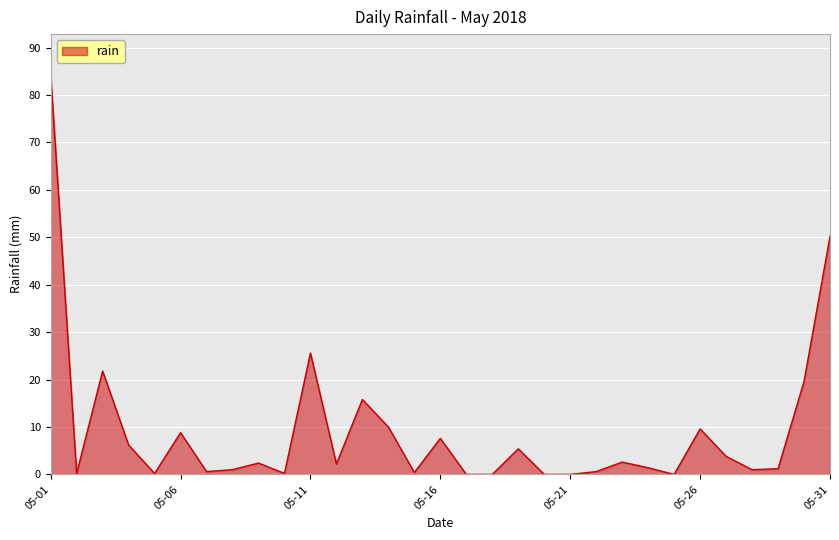

What is the average value?

9.1